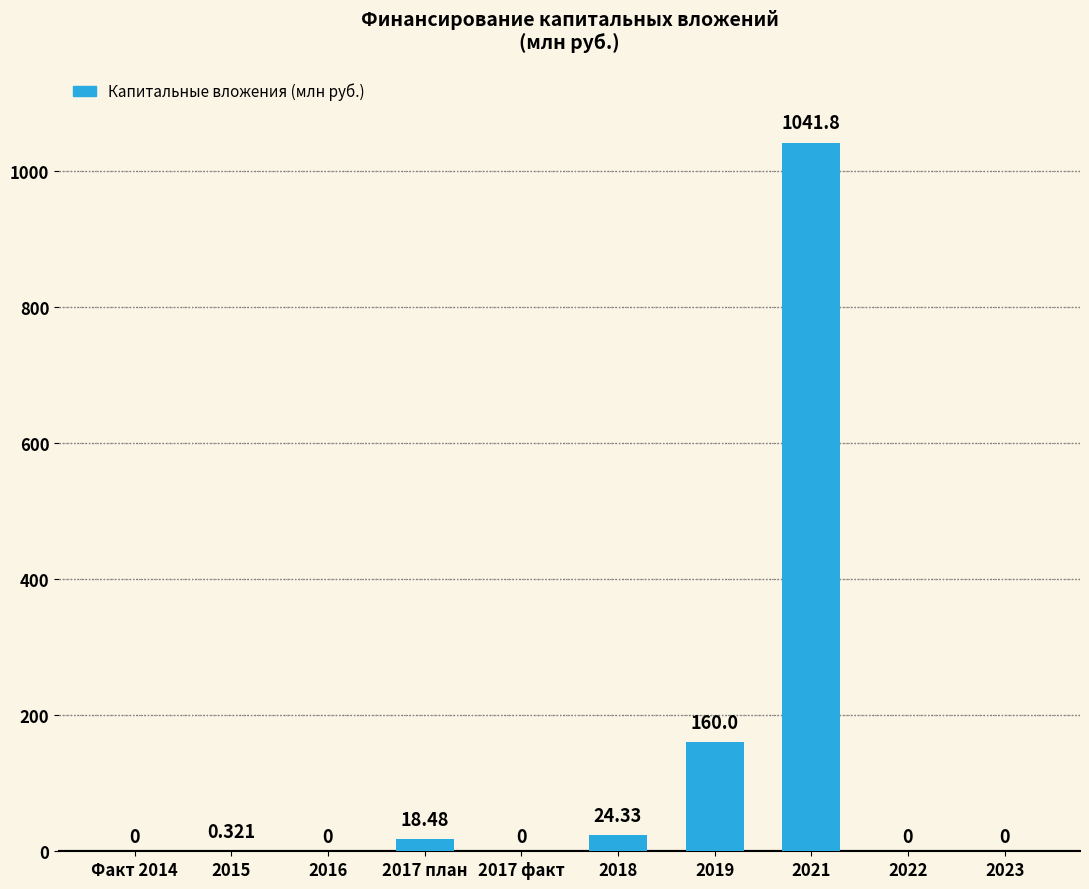

Does the chart contain stacked bars?

No